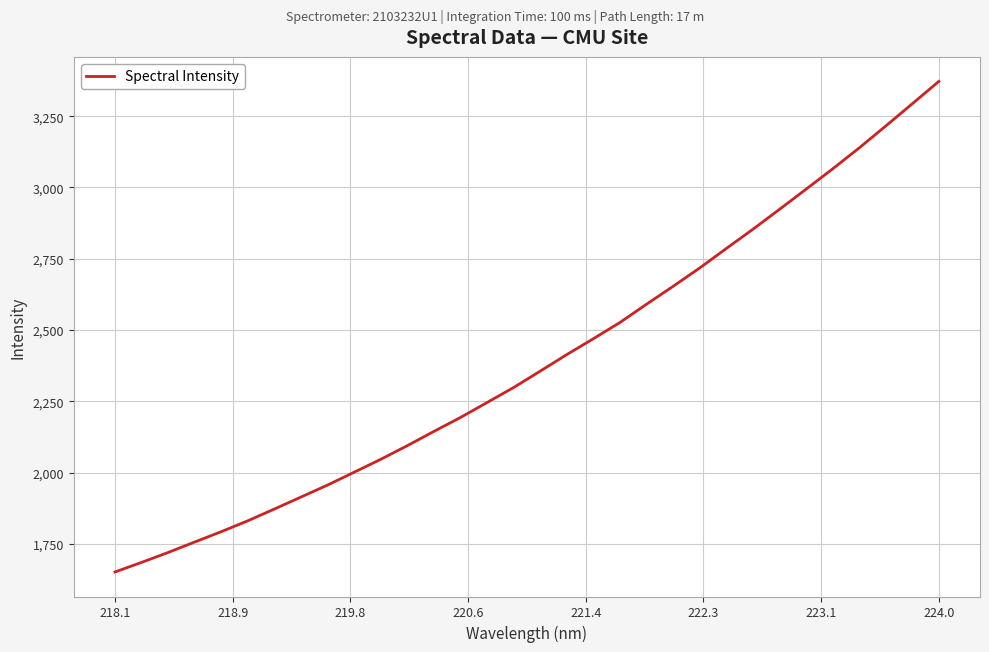

What is the maximum value shown in the chart?

3372.1